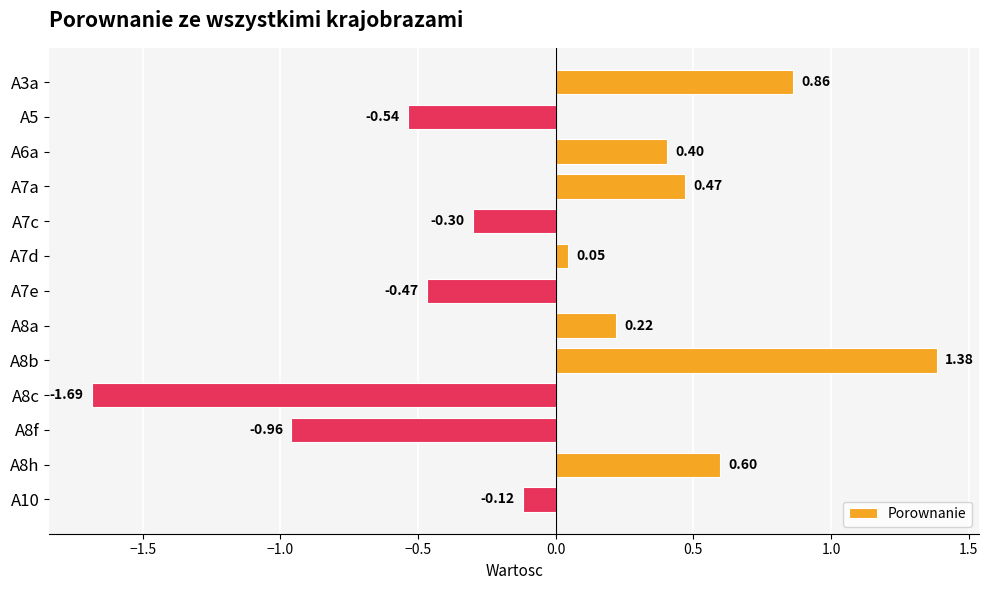

How many positive values are there?

7